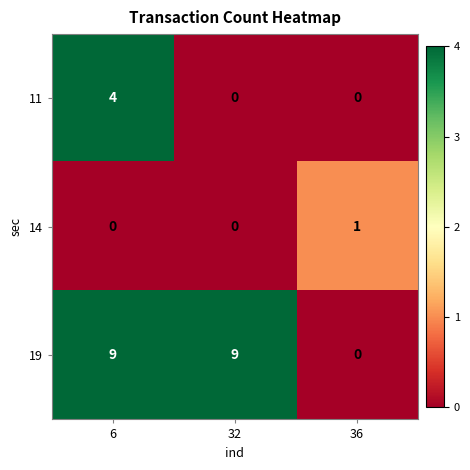

At which category is the sum across all series the highest?

6